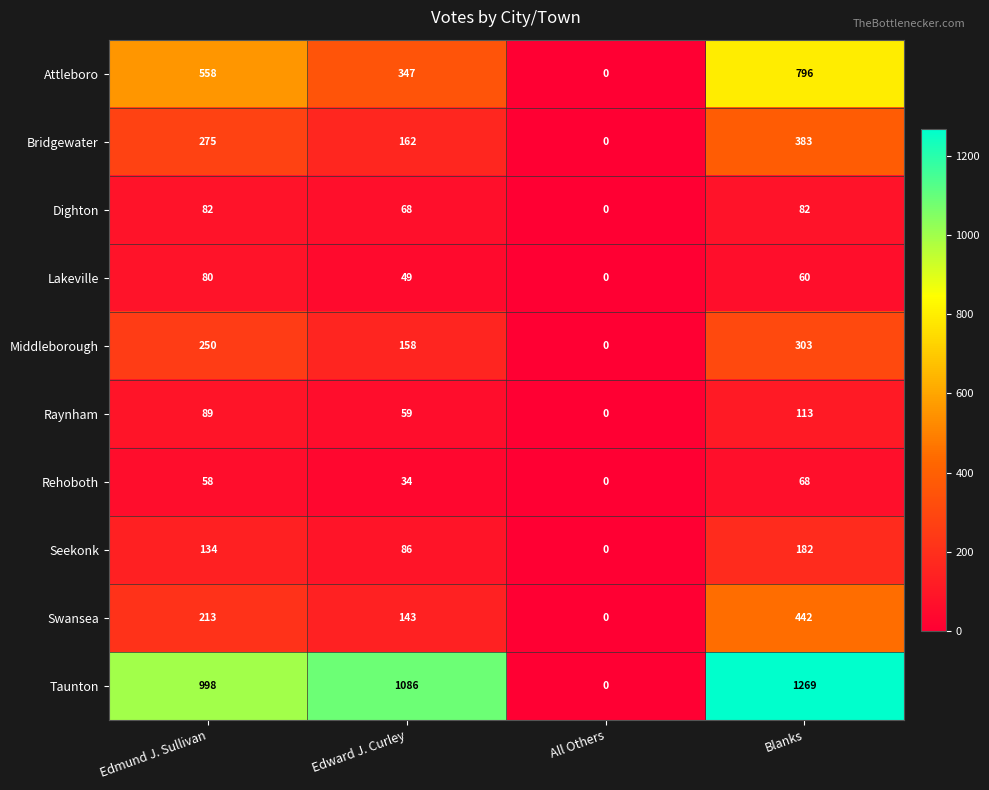

What is the difference between the maximum and minimum values in the Raynham series?

113